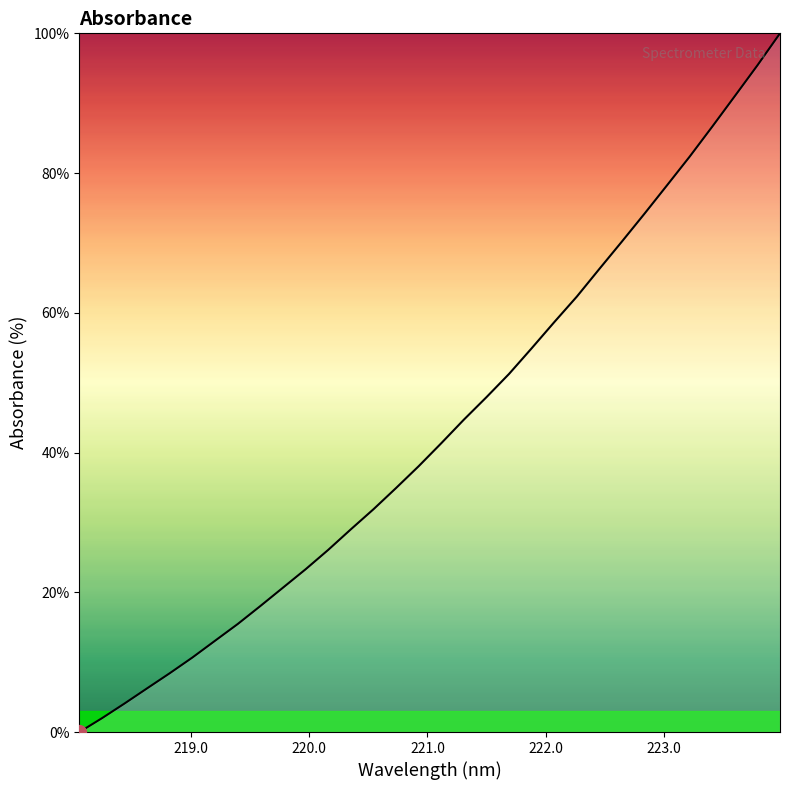

What is the maximum value shown in the chart?

100.0